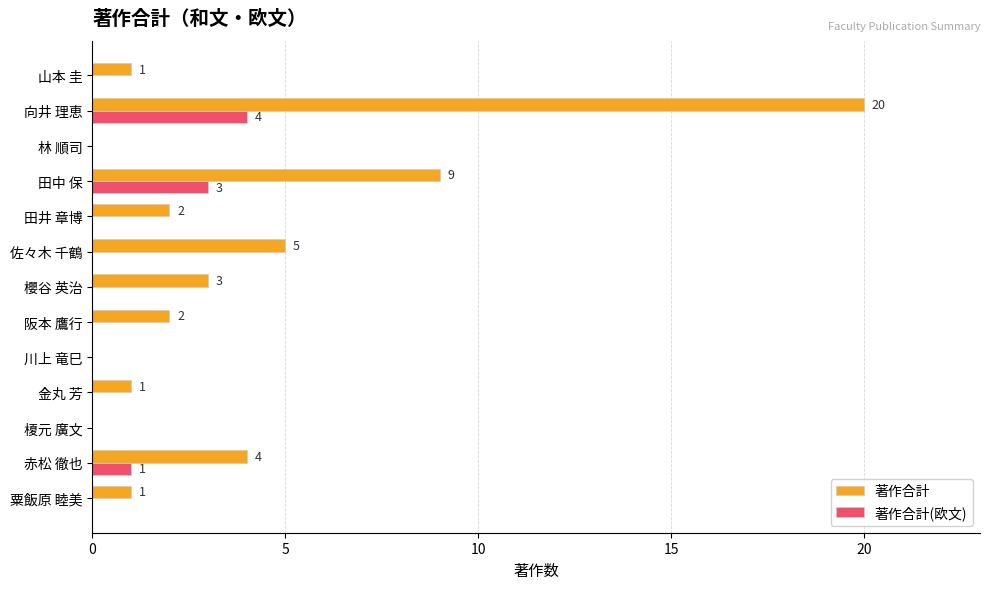

What is the sum of all 著作合計(欧文) values?

8